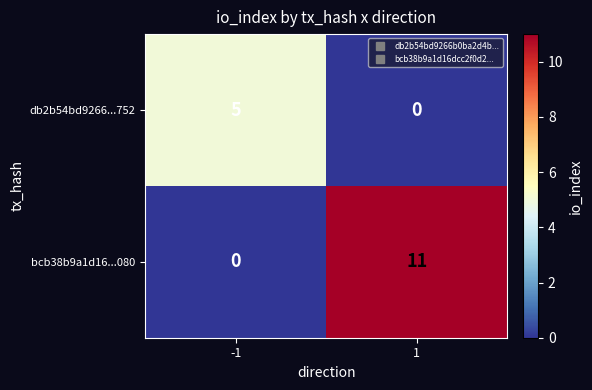

The bcb38b9a1d16...080 series shows -6 at -1. True or false?

False